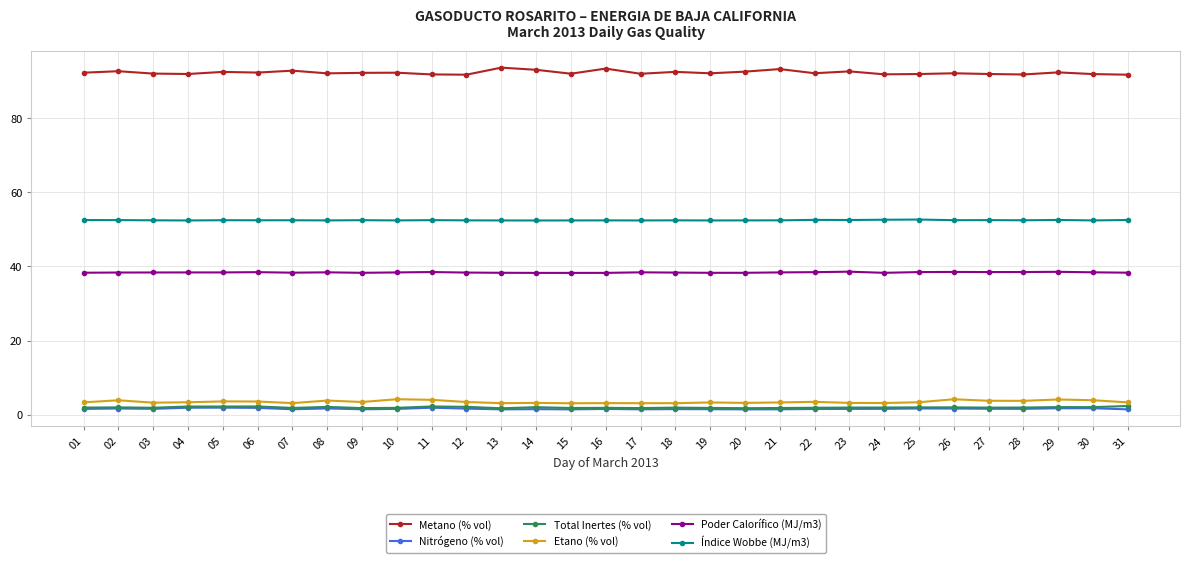

What is the approximate value of Etano (% vol) at 13?

3.2